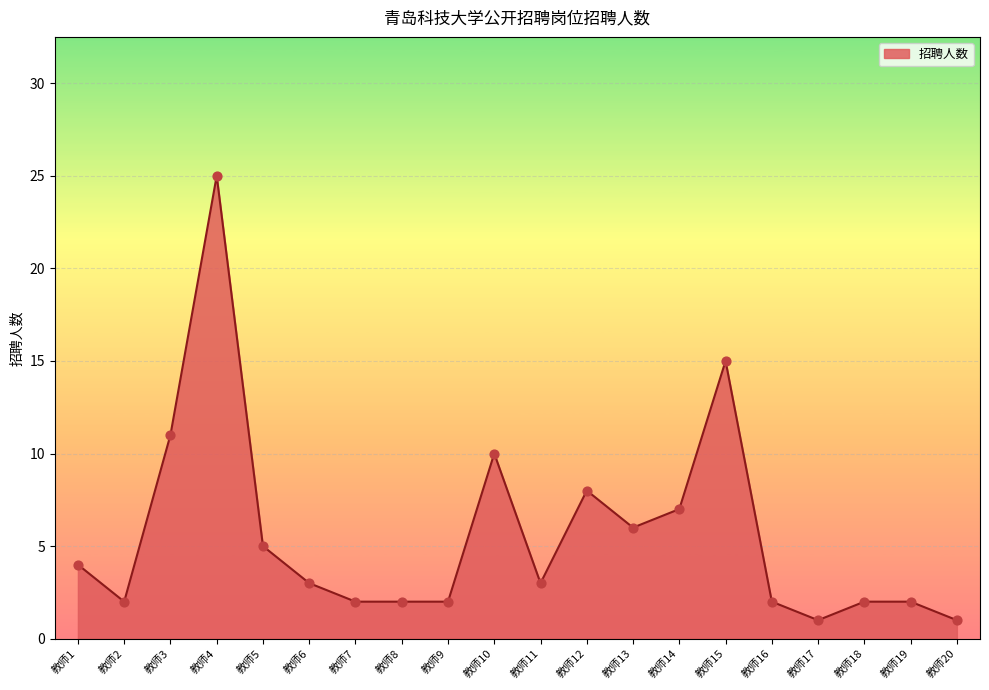

What is the ratio of the value at 教师16 to the value at 教师5?

0.4